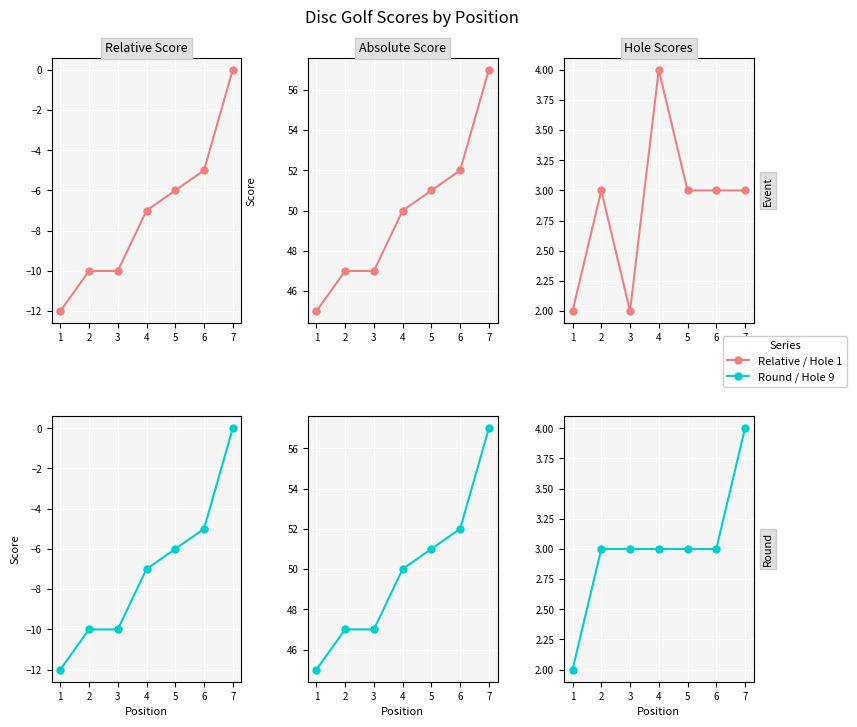

What is the value of the round_total_score point at the 3rd from the left?

47